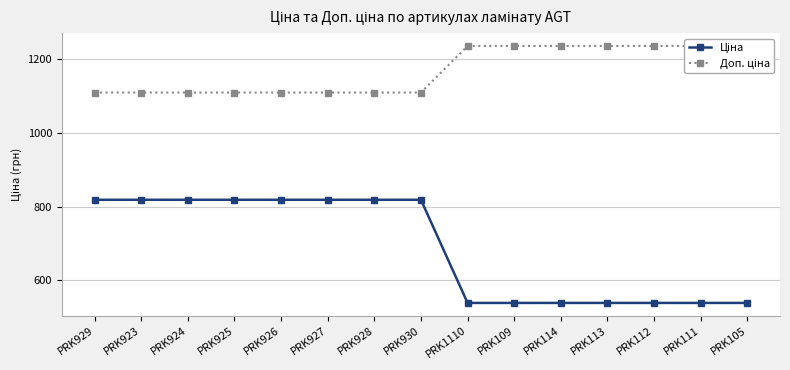

What are all the series names shown in the legend?

Ціна, Доп. ціна